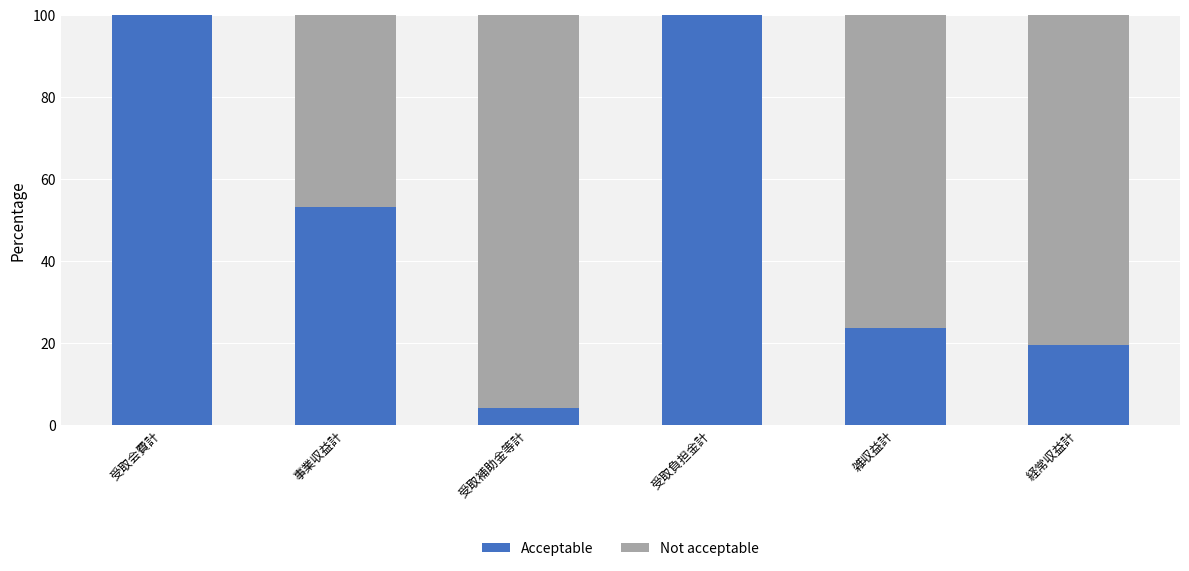

Reading left to right, list the values for the Acceptable series.

受取会費計=100.0	事業収益計=53.1	受取補助金等計=3.9	受取負担金計=100.0	雑収益計=23.5	経常収益計=19.5